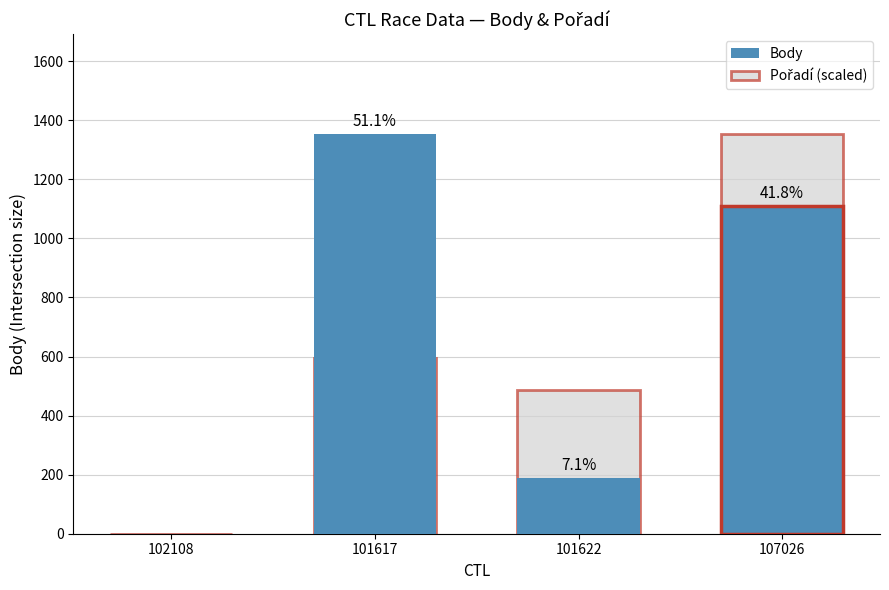

What is the difference between the Body values at 101622 and 102108?

188.0